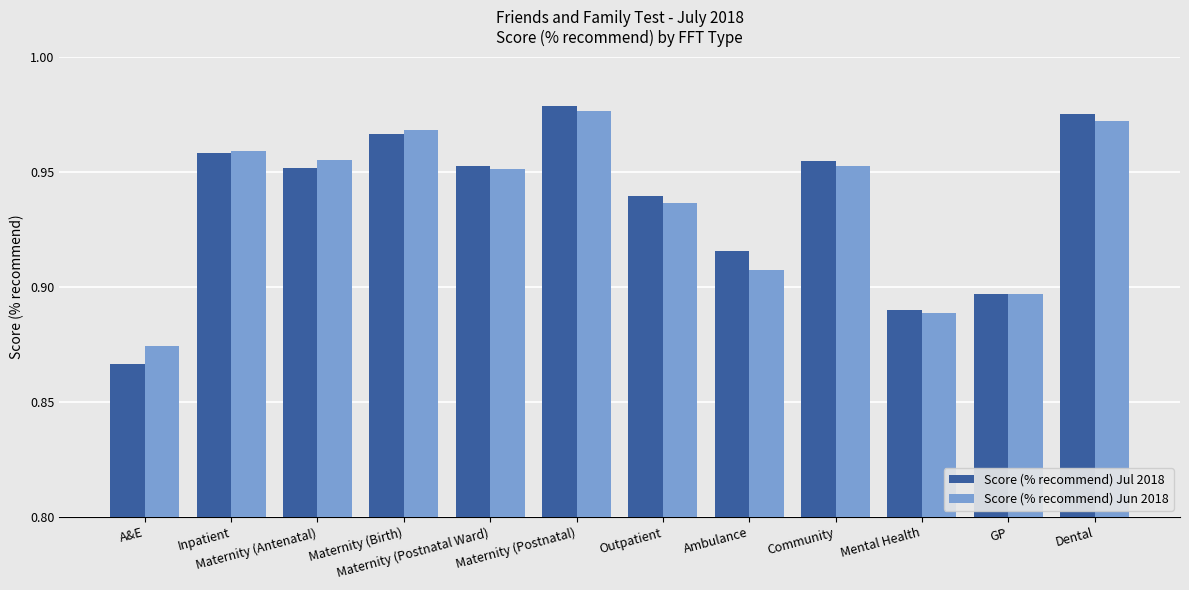

The value of Score (% recommend) Jun 2018 at Dental is 0.7. True or false?

False